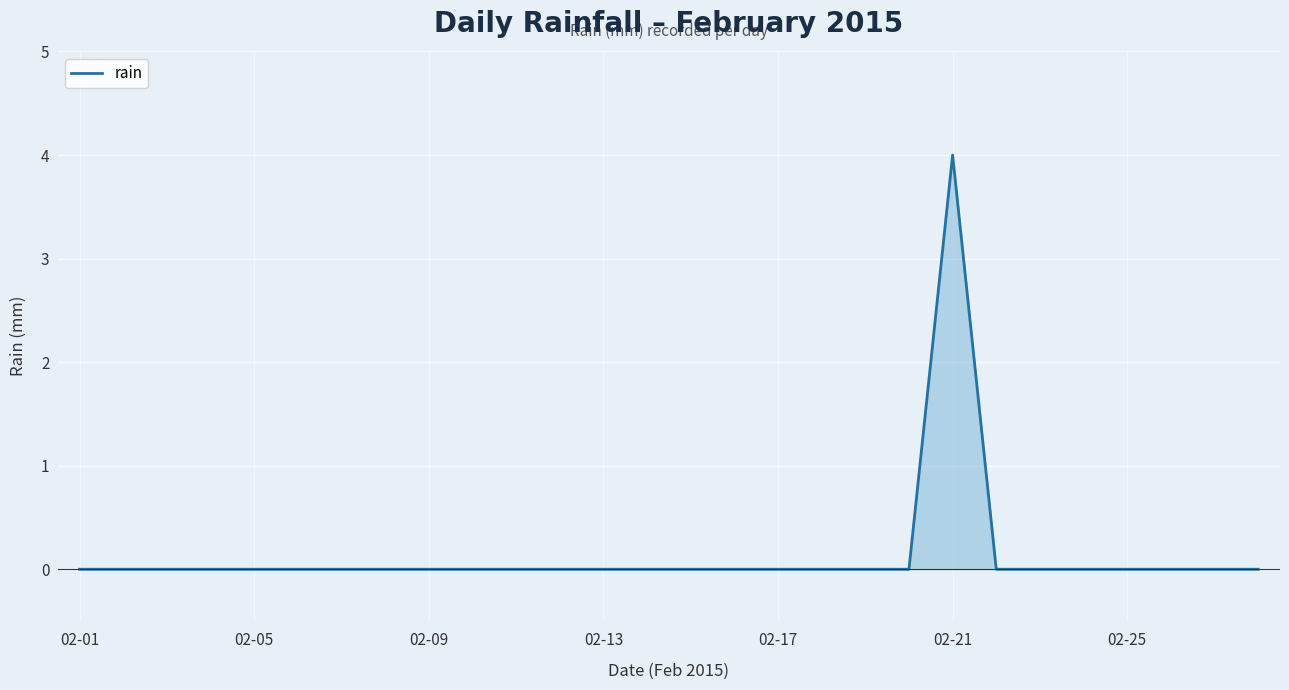

Does the chart have visible grid lines?

Yes